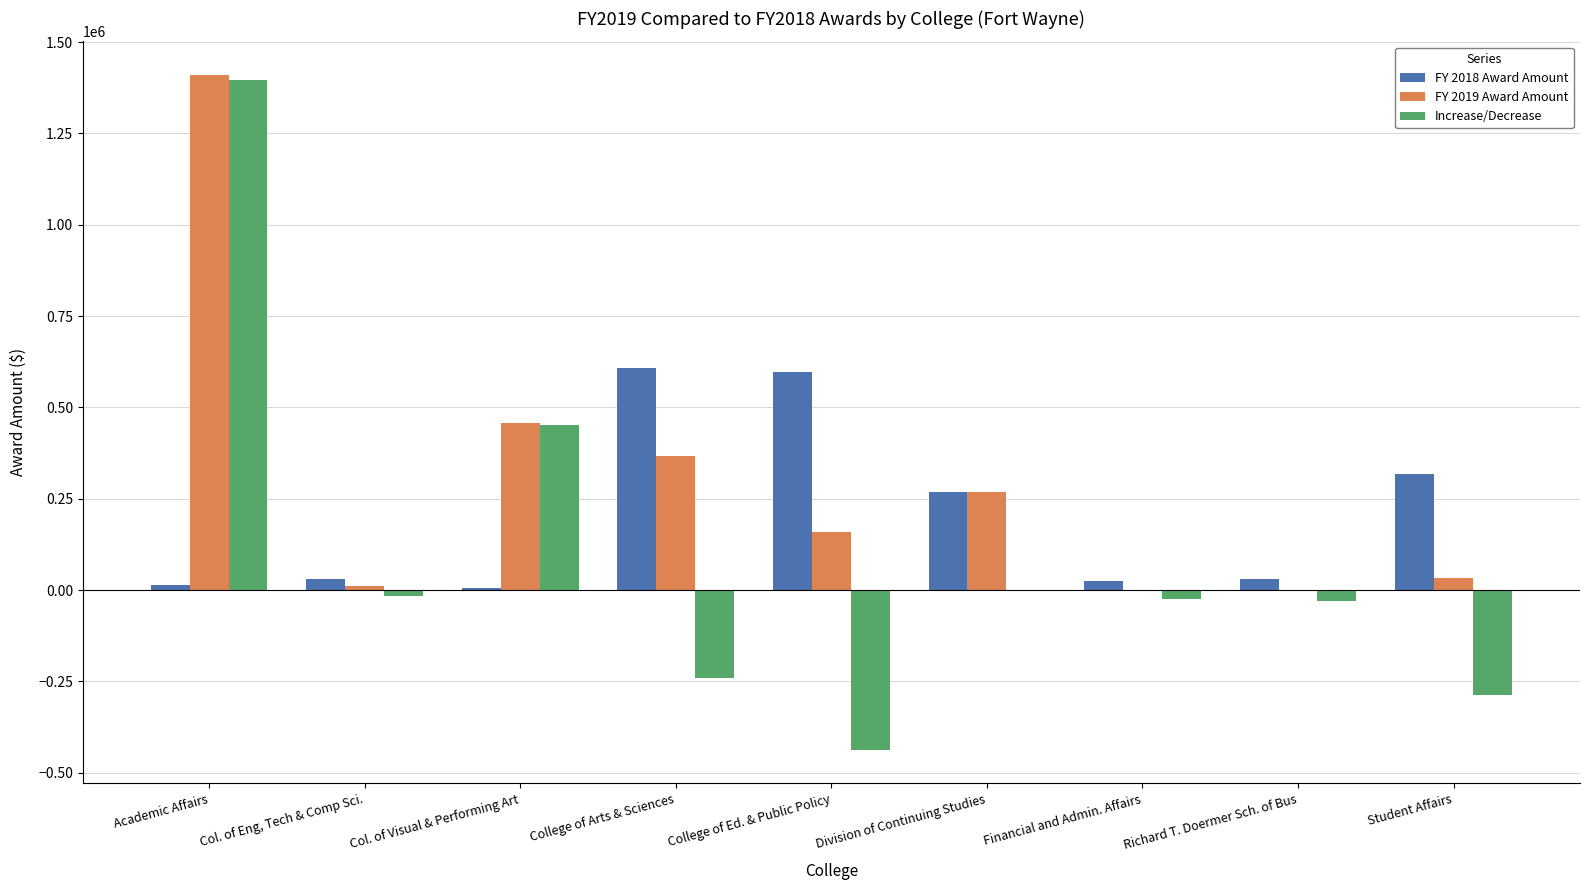

Which series has the widest spread of values?

Increase/Decrease